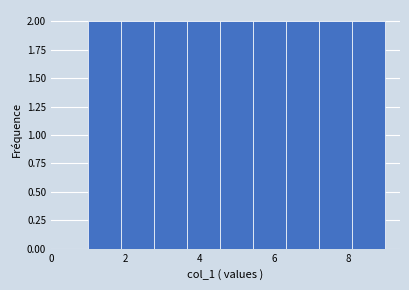

How tall is the bar that spans 5.4 to 6.4 on the x-axis? Neither the bar edges nor the heights are printed on the chart, so give them approximately, as read against the axes.

2